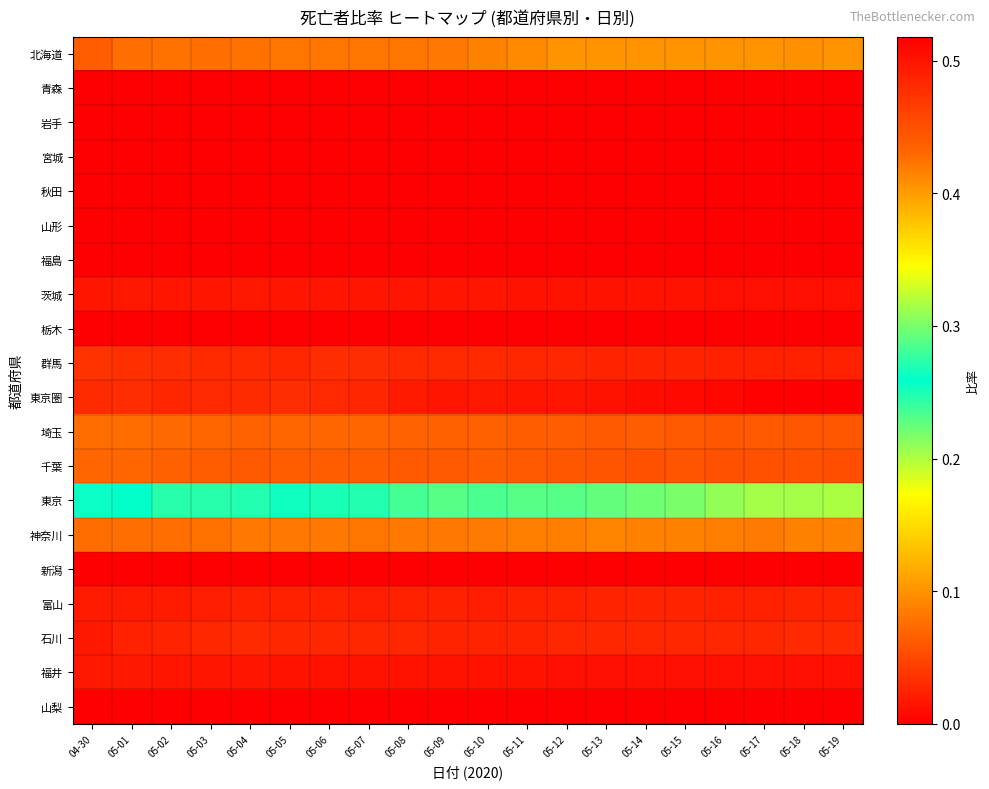

Which series has the widest spread of values?

東京